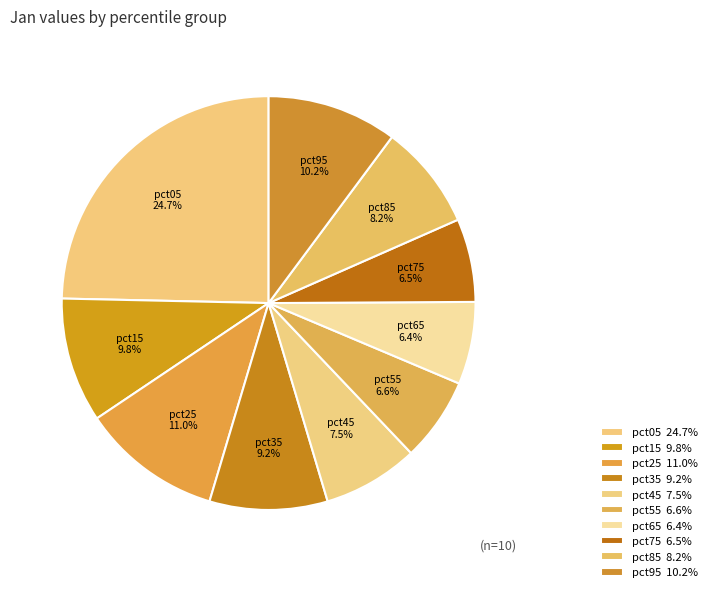

Does pct75 represent more than half of the total?

No